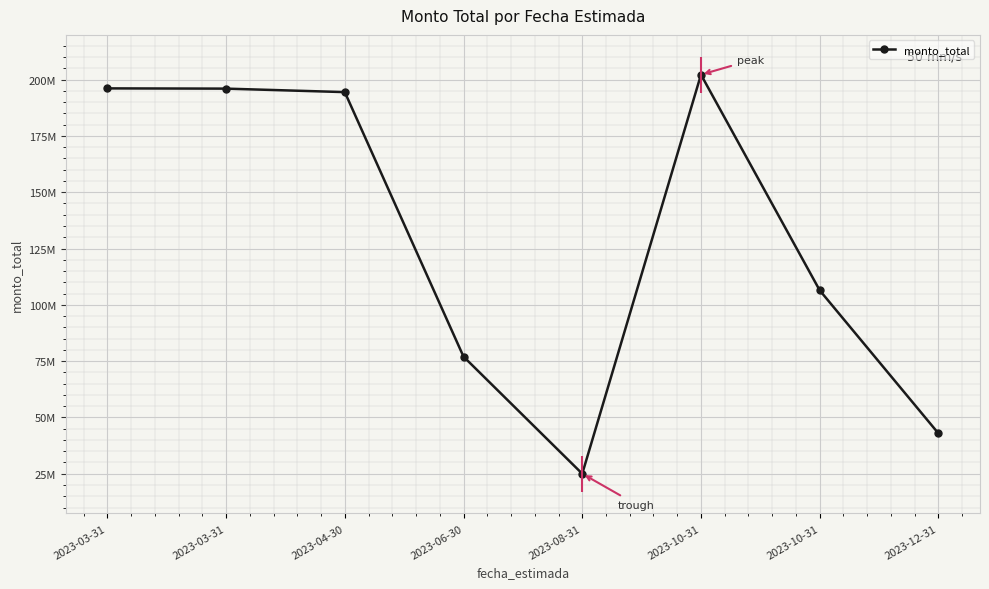

What value does the data have at 2023-10-31?

202201400